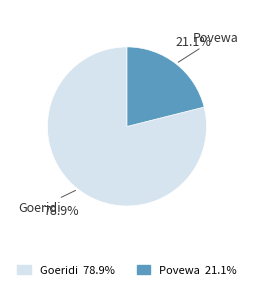

The Goeridi slice represents 79% of the pie. True or false?

True